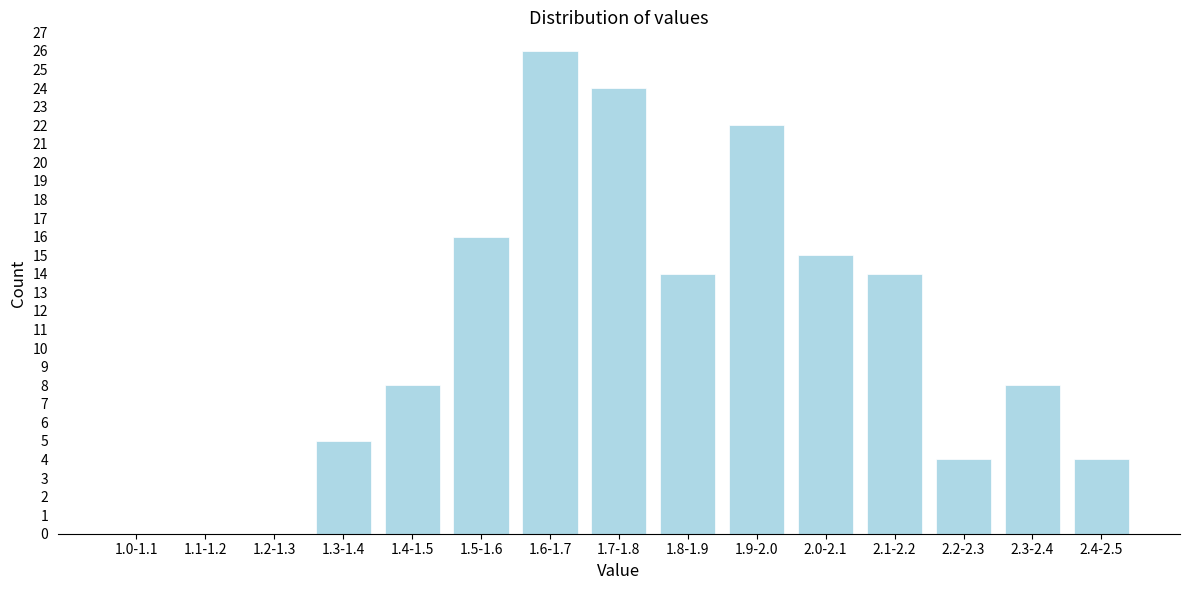

Reading left to right, list all the values displayed in this chart.

1.0-1.1=0	1.1-1.2=0	1.2-1.3=0	1.3-1.4=5	1.4-1.5=8	1.5-1.6=16	1.6-1.7=26	1.7-1.8=24	1.8-1.9=14	1.9-2.0=22	2.0-2.1=15	2.1-2.2=14	2.2-2.3=4	2.3-2.4=8	2.4-2.5=4